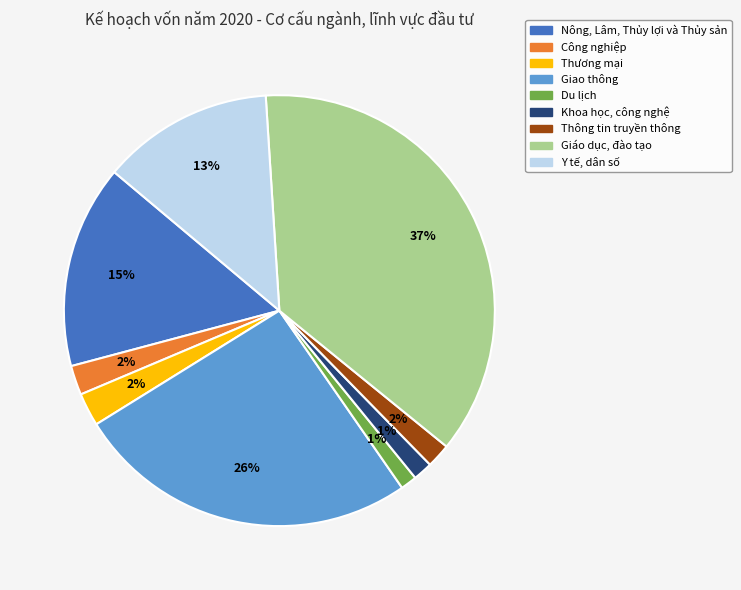

The Giao thông slice represents 39% of the pie. True or false?

False